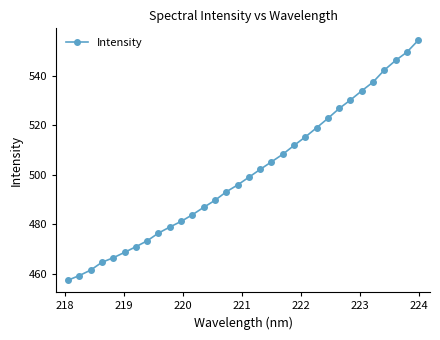

Does the chart display data point markers on the line(s)?

Yes